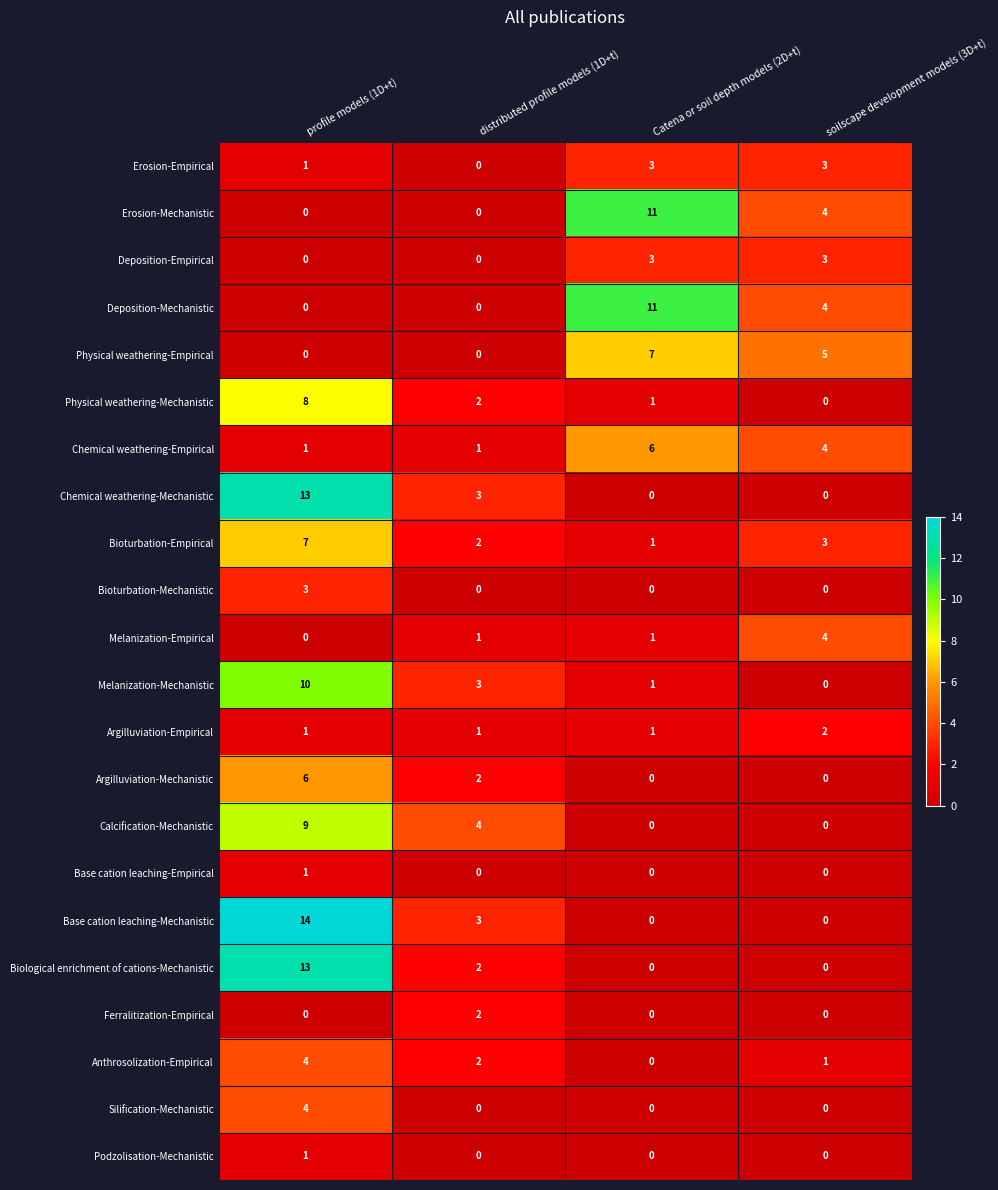

What is the sum of the Argilluviation-Empirical values at soilscape development models (3D+t) and Catena or soil depth models (2D+t)?

3